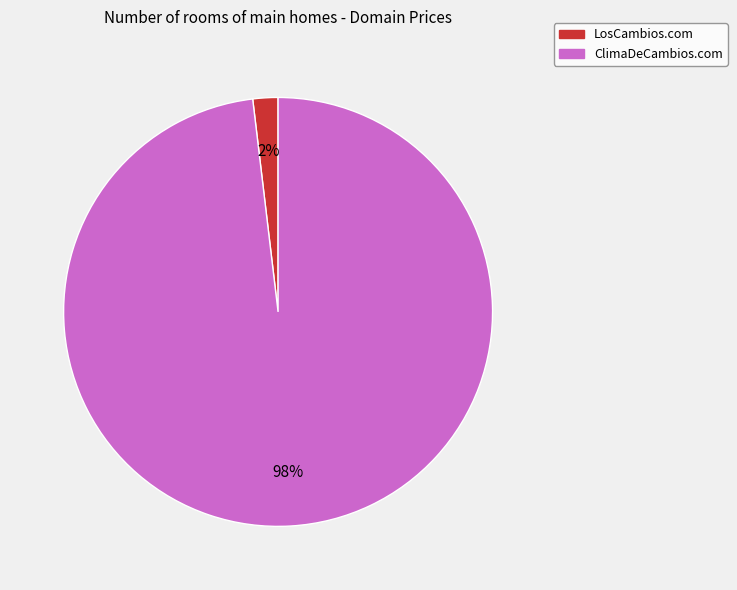

How many segments does this pie chart have?

2